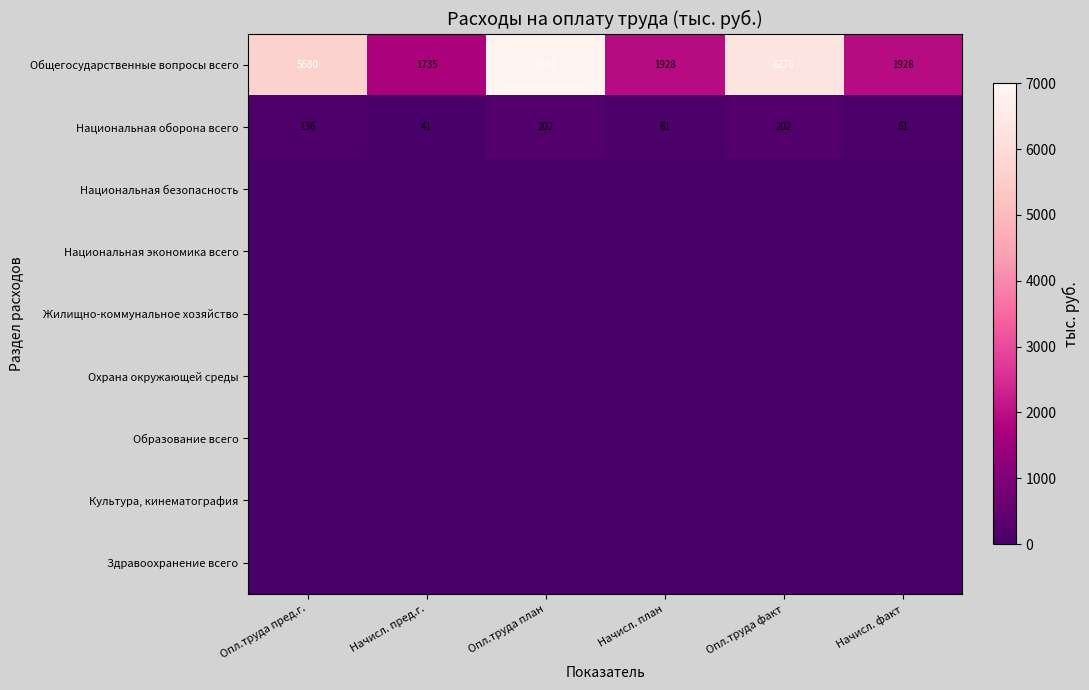

Which category has the lowest value in the Общегосударственные вопросы всего series?

Начисл. пред.г.